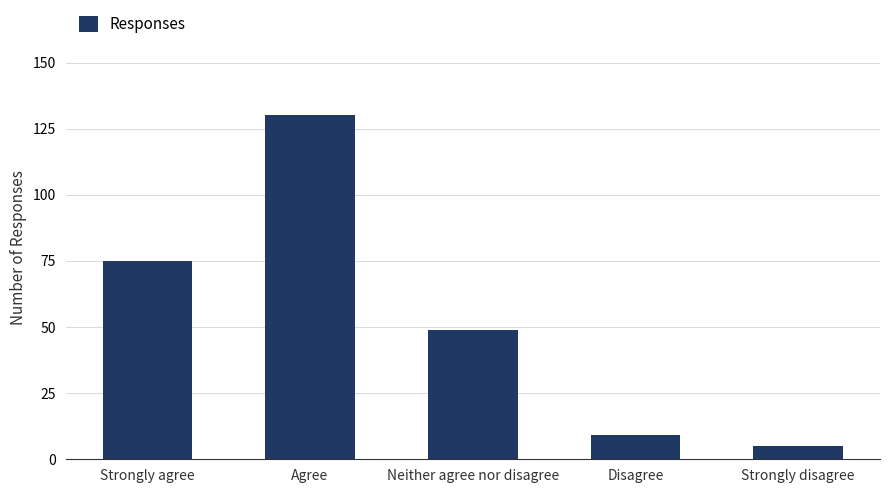

List the labels in order of value, largest first.

Agree, Strongly agree, Neither agree nor disagree, Disagree, Strongly disagree